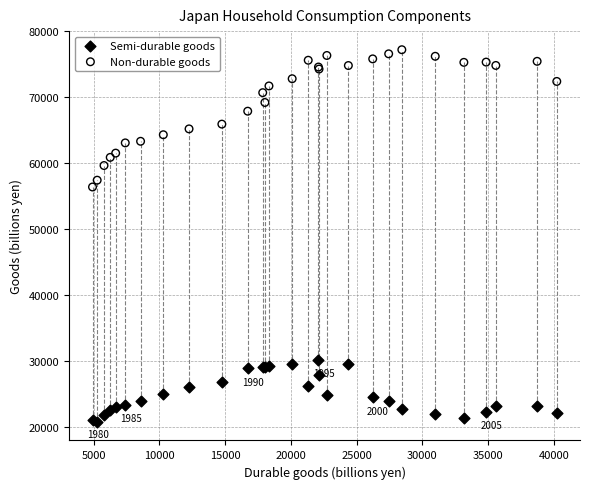

Which series reaches the maximum Y coordinate?

Non-durable goods